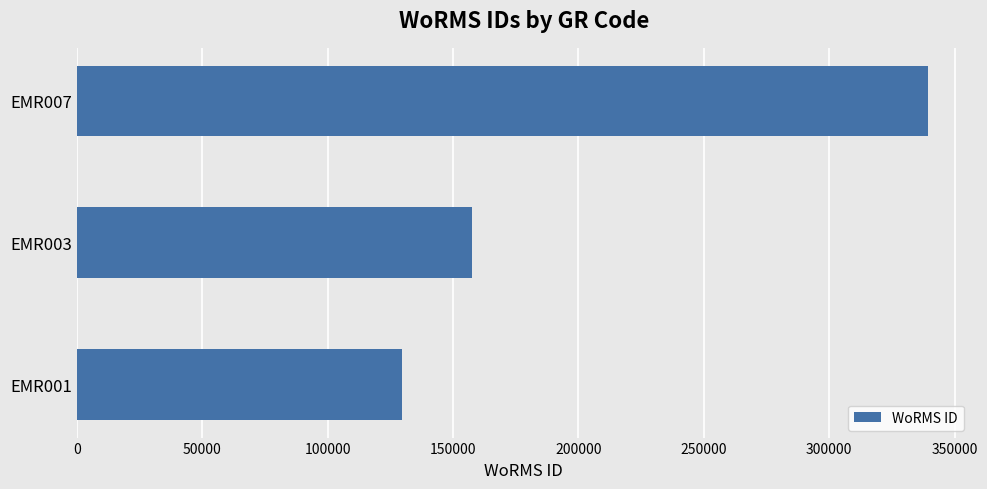

Is it true that the value at EMR001 is 129840?

True